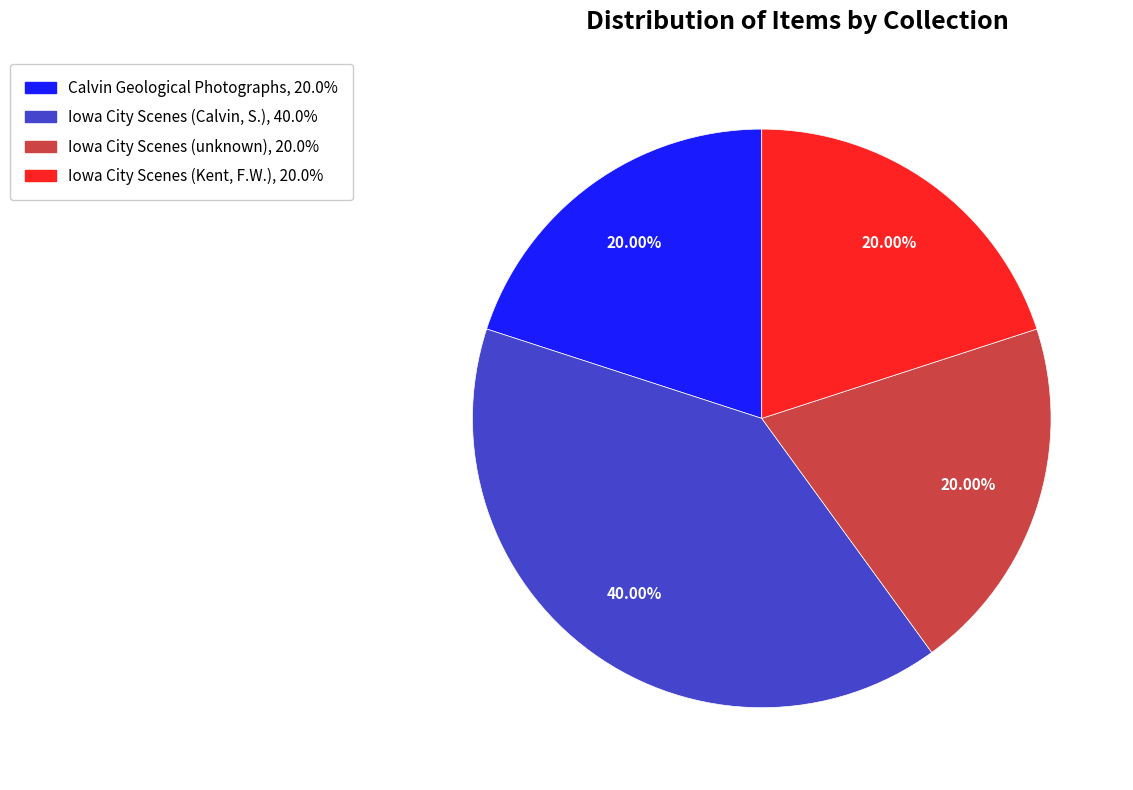

How many segments does this pie chart have?

4